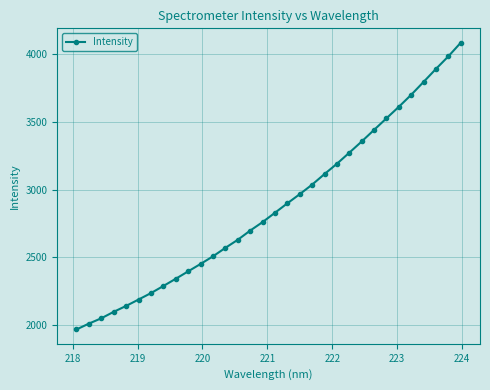

What is the average value?

2876.1